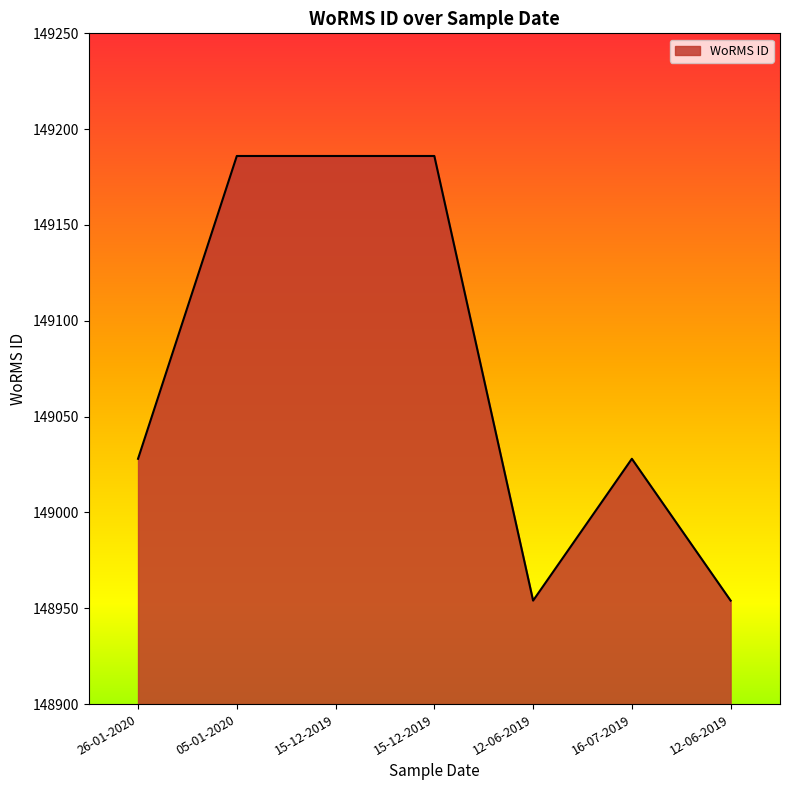

Between 15-12-2019 and 16-07-2019, which is larger?

15-12-2019